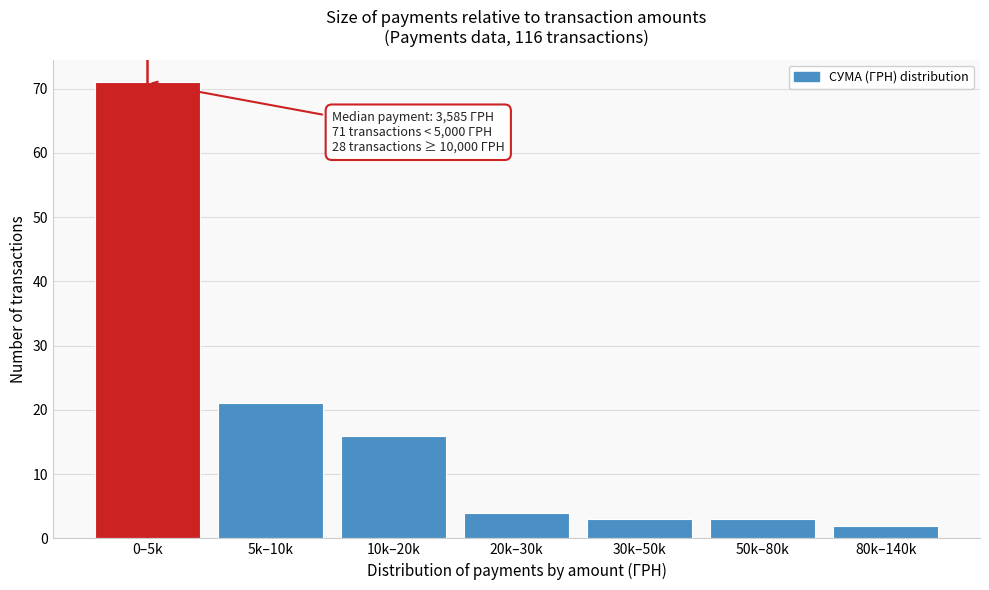

Reading left to right, what are all the values shown in this chart?

0–5k=71	5k–10k=21	10k–20k=16	20k–30k=4	30k–50k=3	50k–80k=3	80k–140k=2